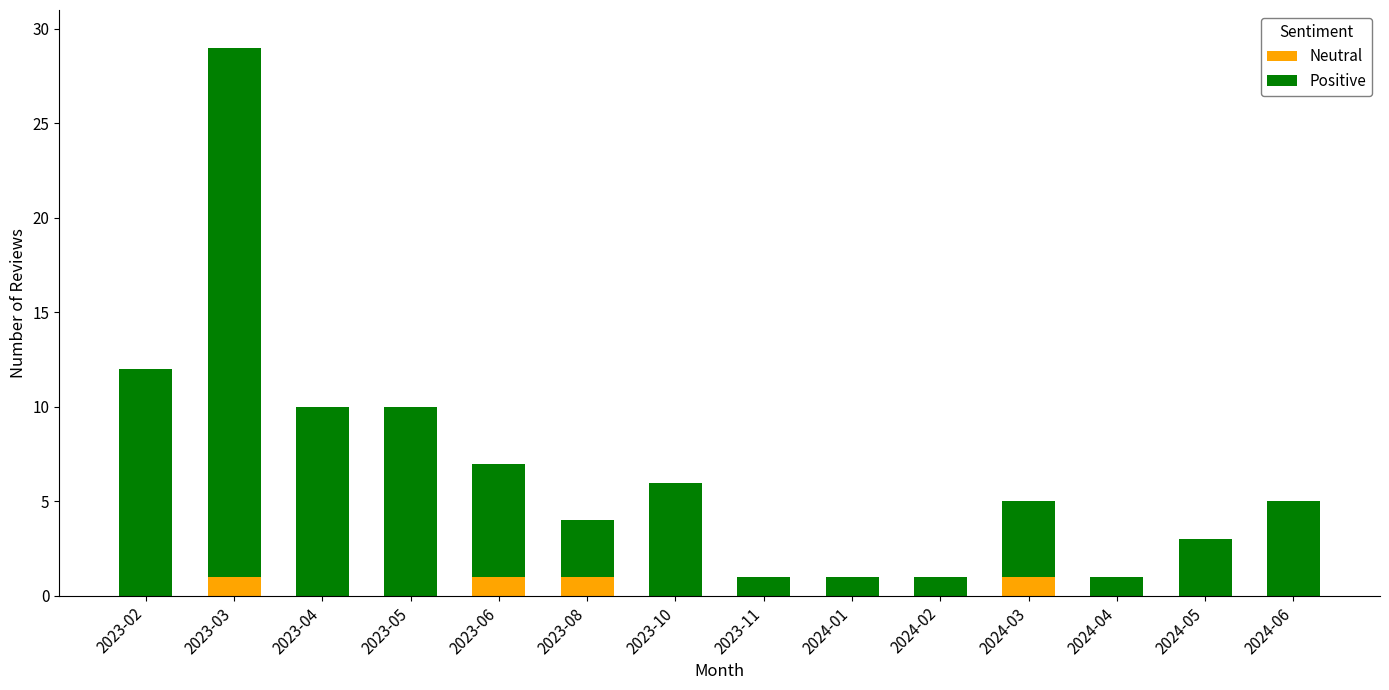

Count the number of categories in the chart.

14